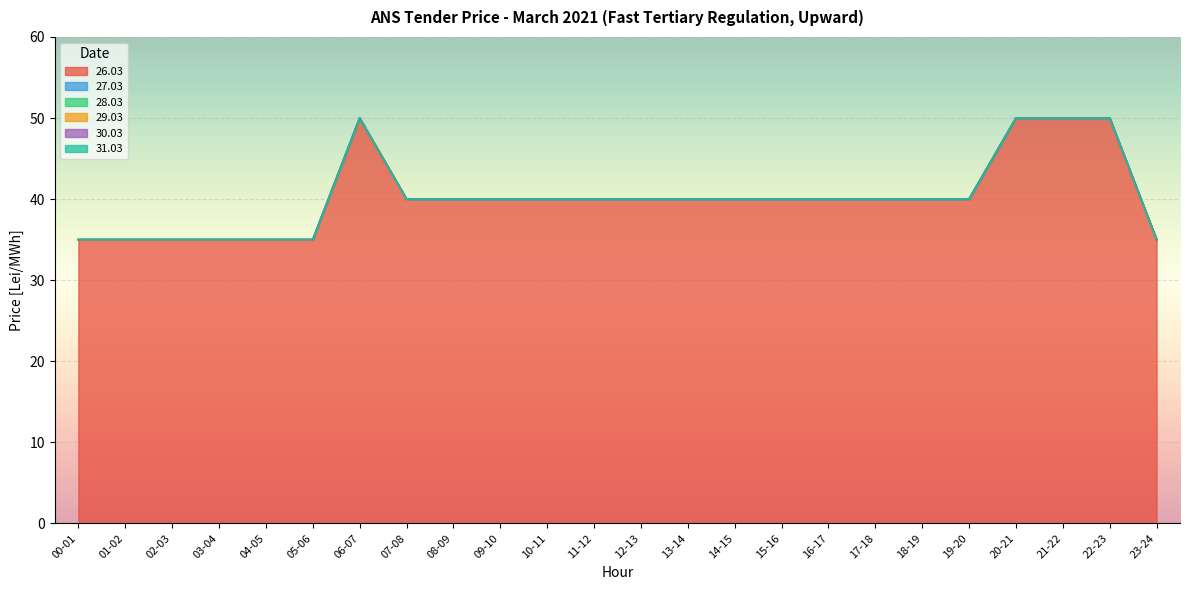

The 31.03 series shows 0 at 22-23. True or false?

True